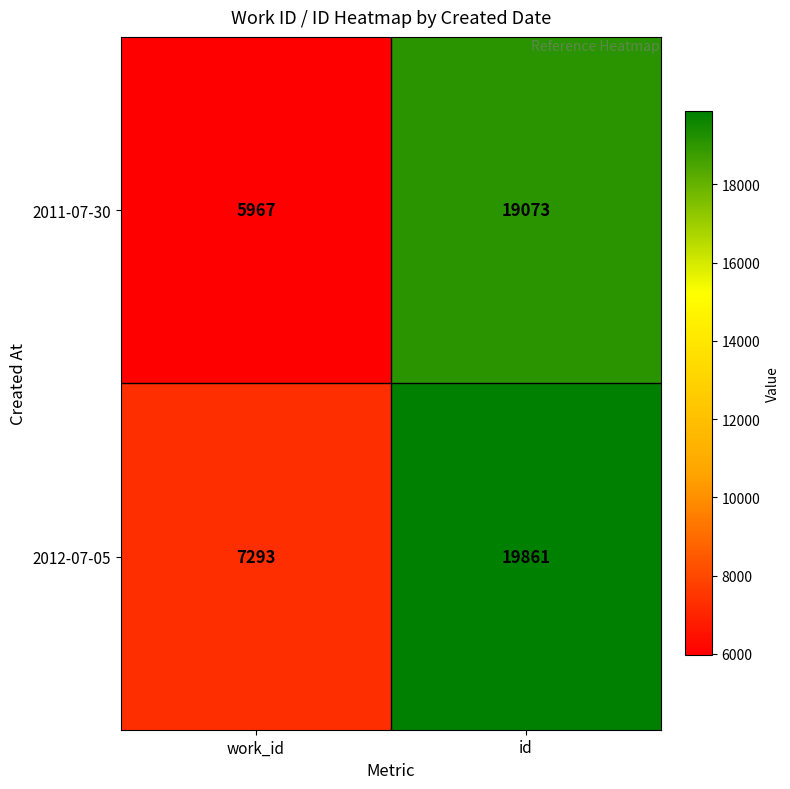

What is the difference between the highest and lowest values at work_id?

1326